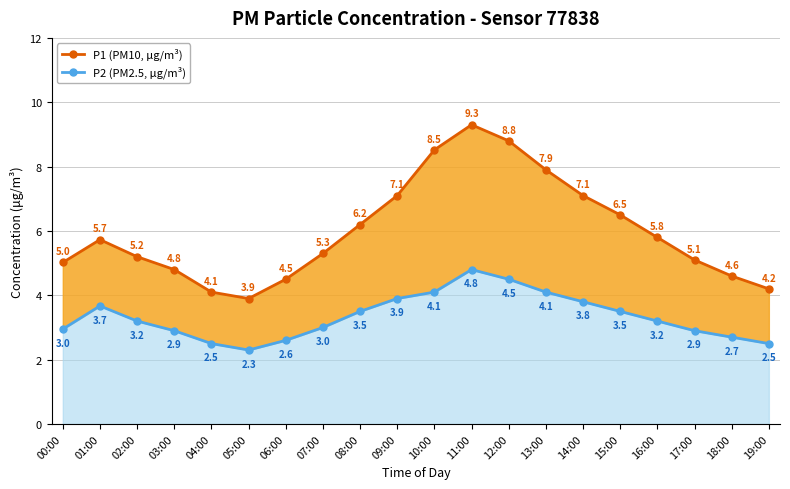

Is it true that P1 (PM10, μg/m³) equals 9.3 at 11:00?

True